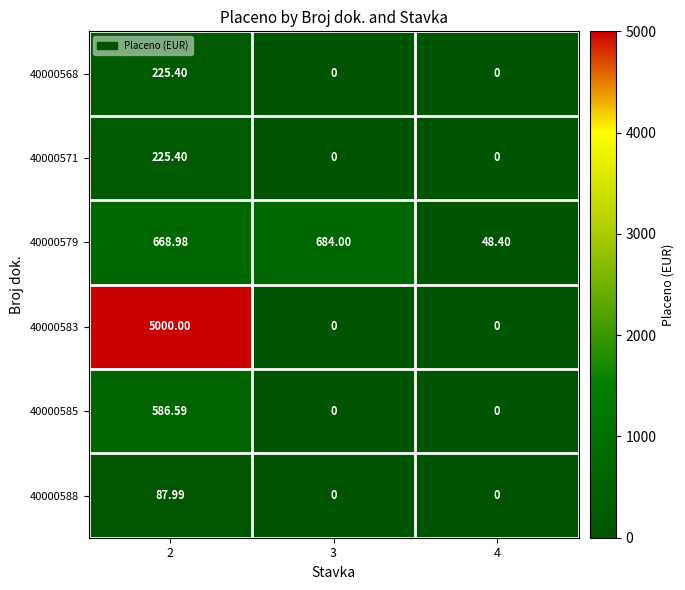

How many distinct data groups are displayed?

6